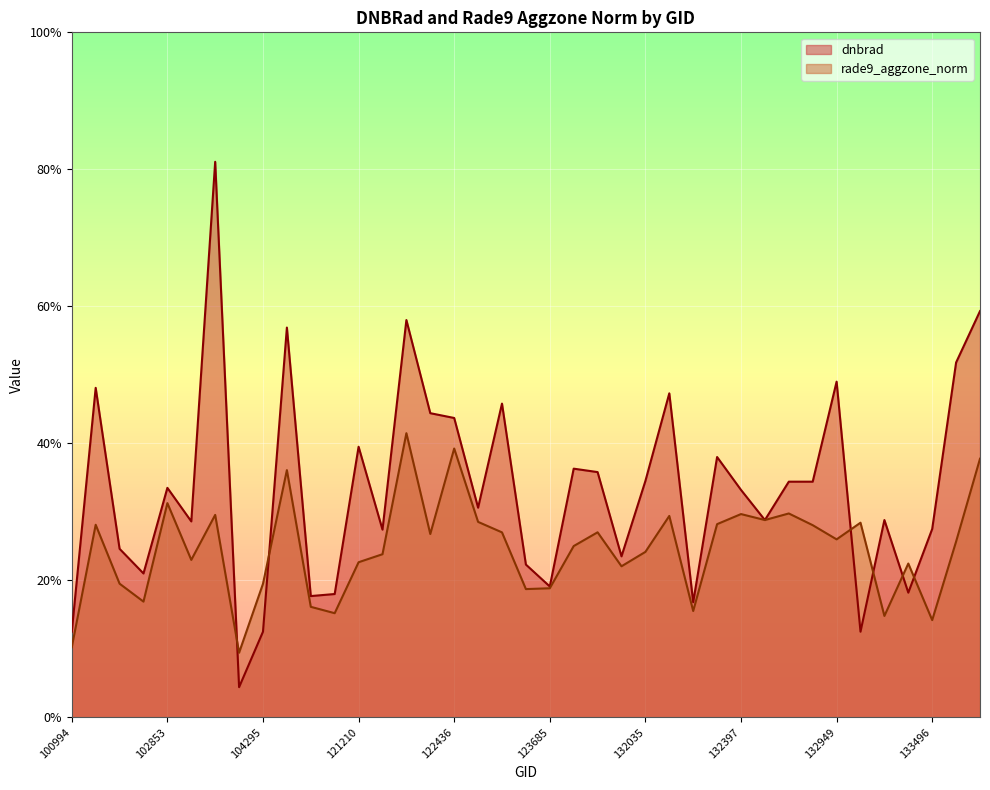

The dnbrad series shows 0.3 at 123685. True or false?

False